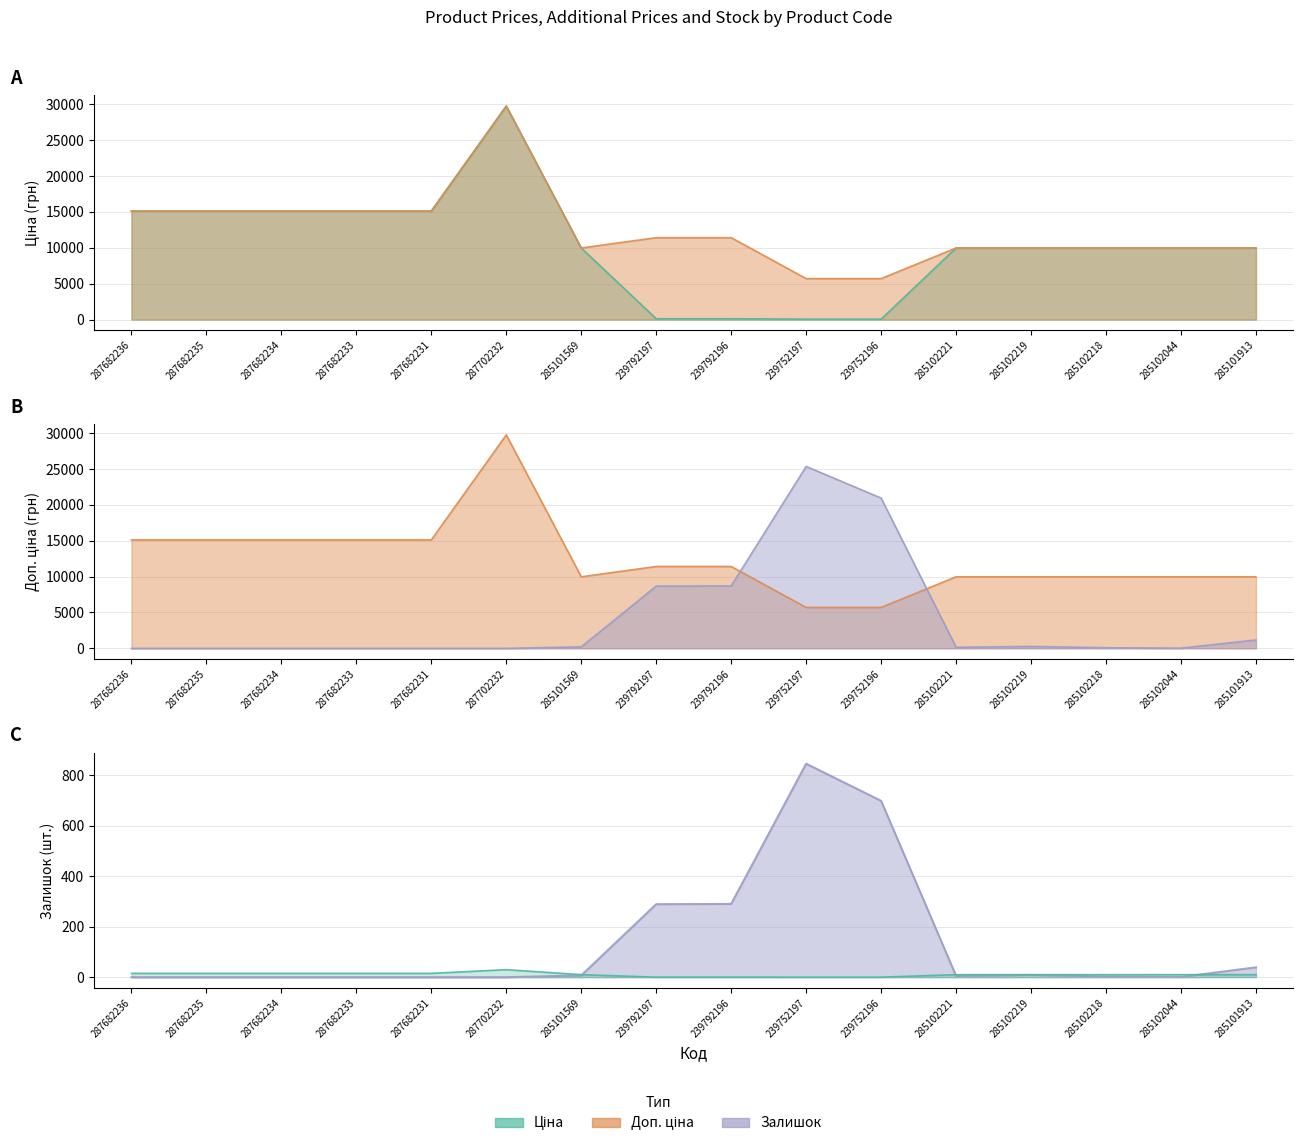

Reading left to right, what are all the values shown in this chart?

Ціна: 287682236=15120.0	287682235=15120.0	287682234=15120.0	287682233=15120.0	287682231=15120.0	287702232=29747.2	285101569=9975.0	239792197=114.1	239792196=114.1	239752197=57.0	239752196=57.0	285102221=9975.0	285102219=9975.0	285102218=9975.0	285102044=9975.0	285101913=9975.0
Доп. ціна: 287682236=15120.0	287682235=15120.0	287682234=15120.0	287682233=15120.0	287682231=15120.0	287702232=29747.2	285101569=9975.0	239792197=11410.0	239792196=11410.0	239752197=5705.0	239752196=5705.0	285102221=9975.0	285102219=9975.0	285102218=9975.0	285102044=9975.0	285101913=9975.0
Залишок: 287682236=0.0	287682235=0.0	287682234=0.0	287682233=0.0	287682231=0.0	287702232=0.0	285101569=210.0	239792197=8670.0	239792196=8700.0	239752197=25350.0	239752196=20940.0	285102221=150.0	285102219=270.0	285102218=90.0	285102044=30.0	285101913=1170.0